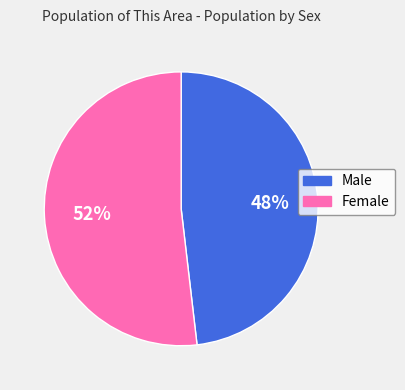

Between Male and Female, which is larger?

Female